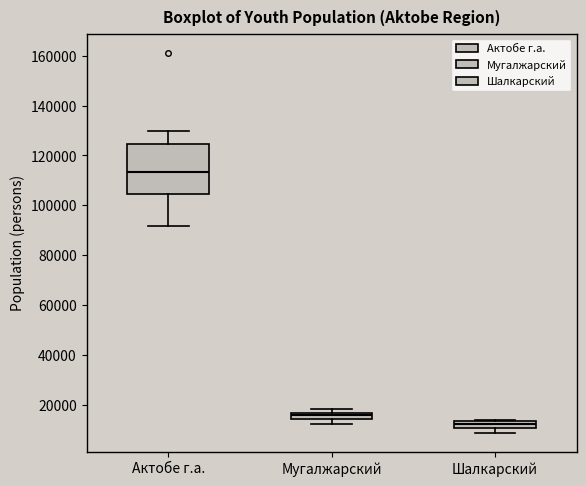

Where does the upper whisker of the box for Актобе г.а. end on the y-axis? The values are not printed on the chart, so give them approximately, as read against the axis.

130000